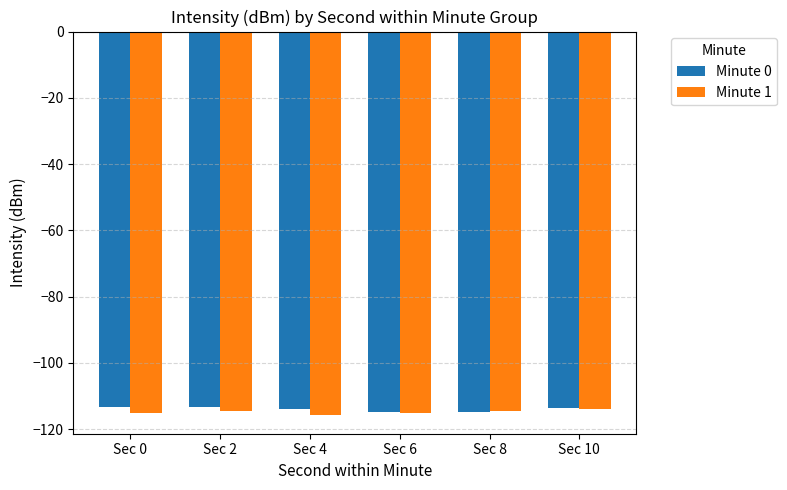

What is the spread (max minus min) of values at Sec 6?

0.3